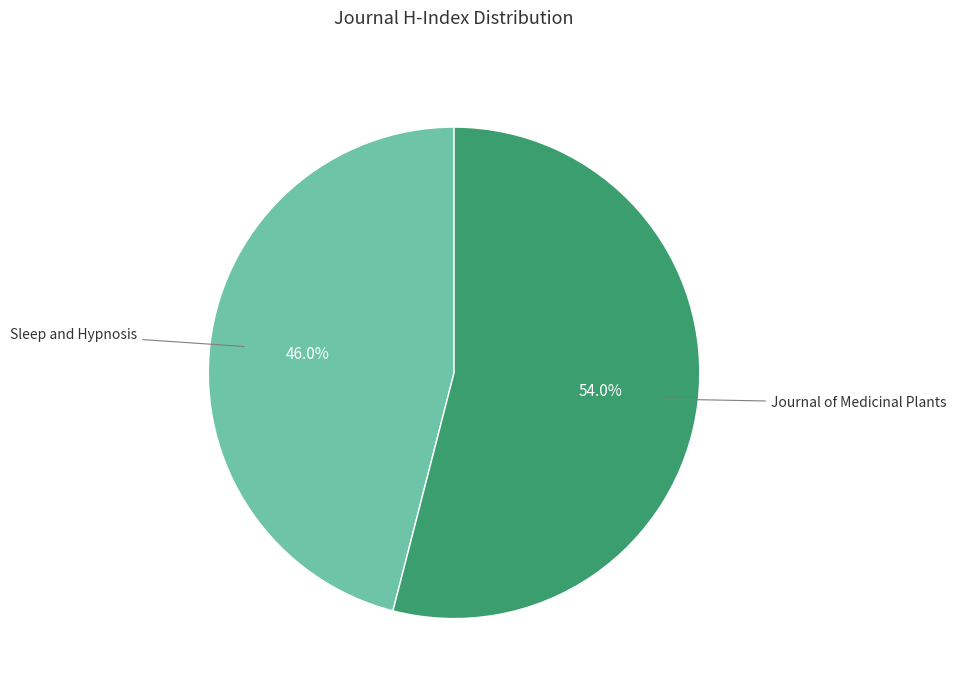

Does any single category account for the majority?

Yes